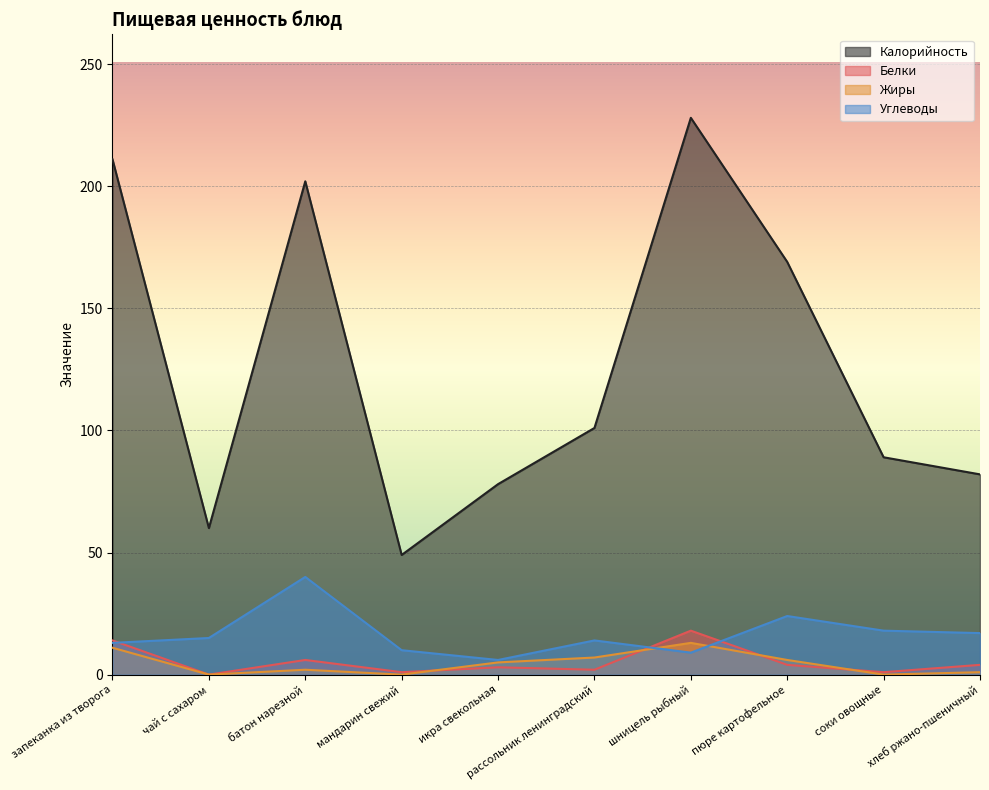

In Углеводы, how many points are lower than both neighbors (excluding endpoints)?

2